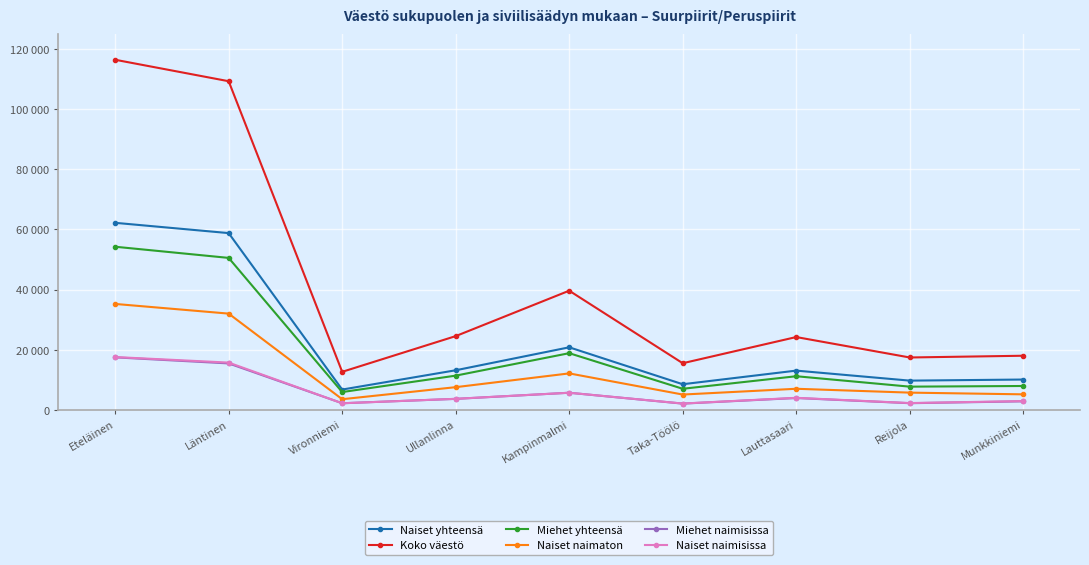

Between Eteläinen and Ullanlinna, which series saw the biggest shift?

Koko väestö